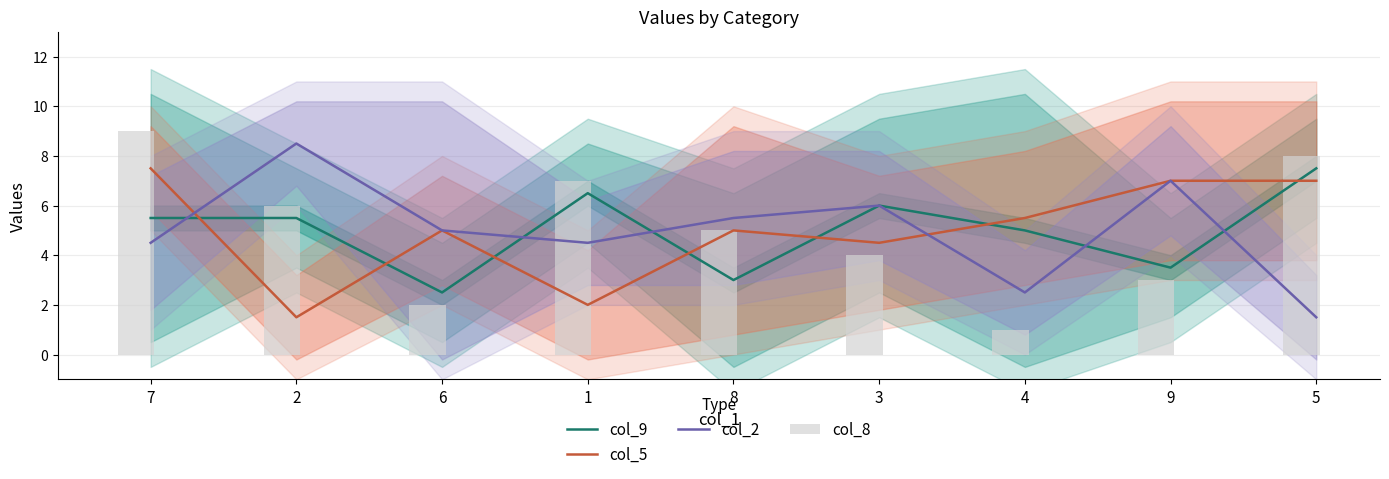

What are all the series names shown in the legend?

col_9, col_5, col_2, col_8